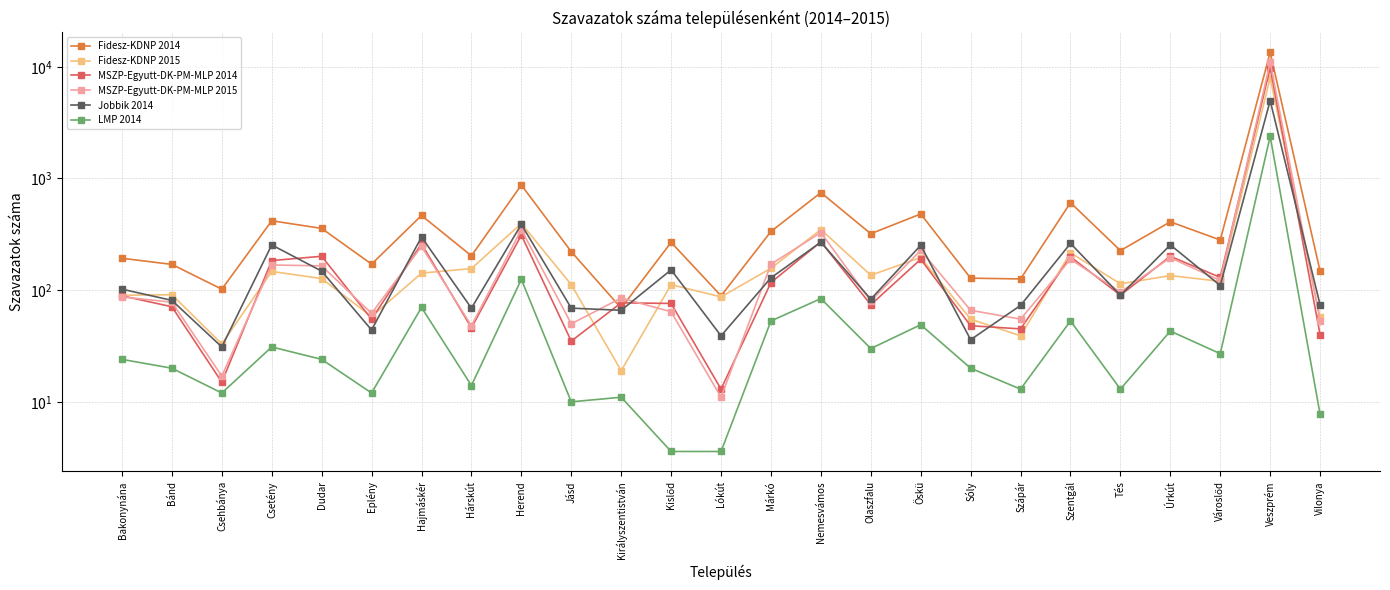

What is the label of the 5th point from the right?

Tés